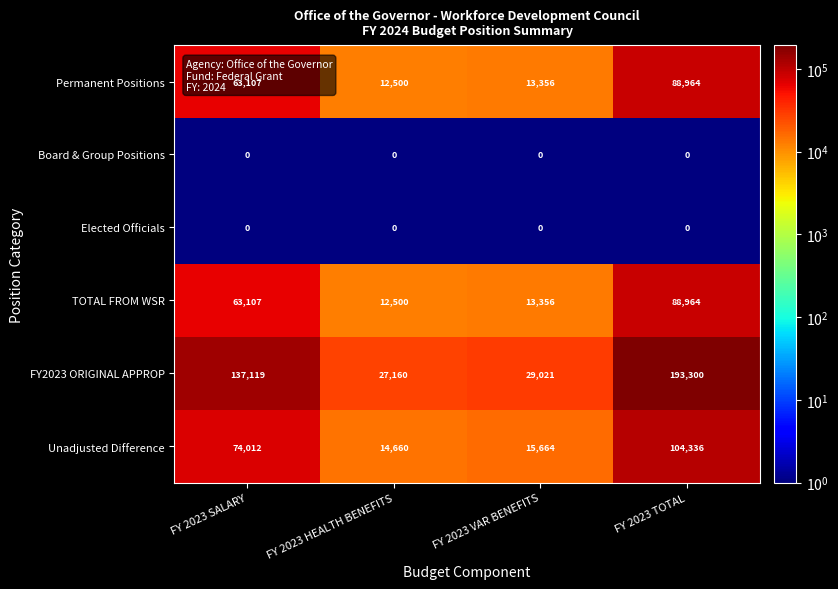

At which label does FY2023 ORIGINAL APPROP reach its minimum?

FY 2023 HEALTH BENEFITS